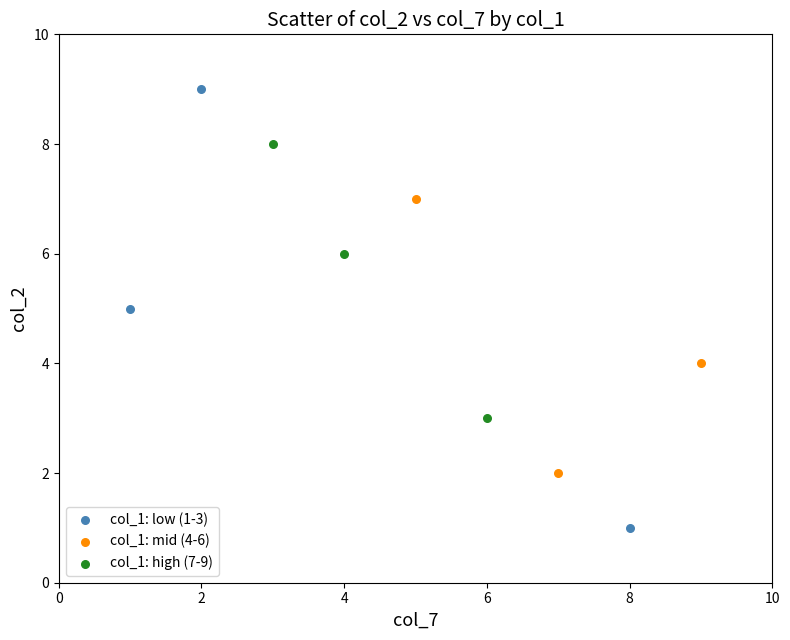

Which series has the largest Y range (max minus min)?

col_1: low (1-3)